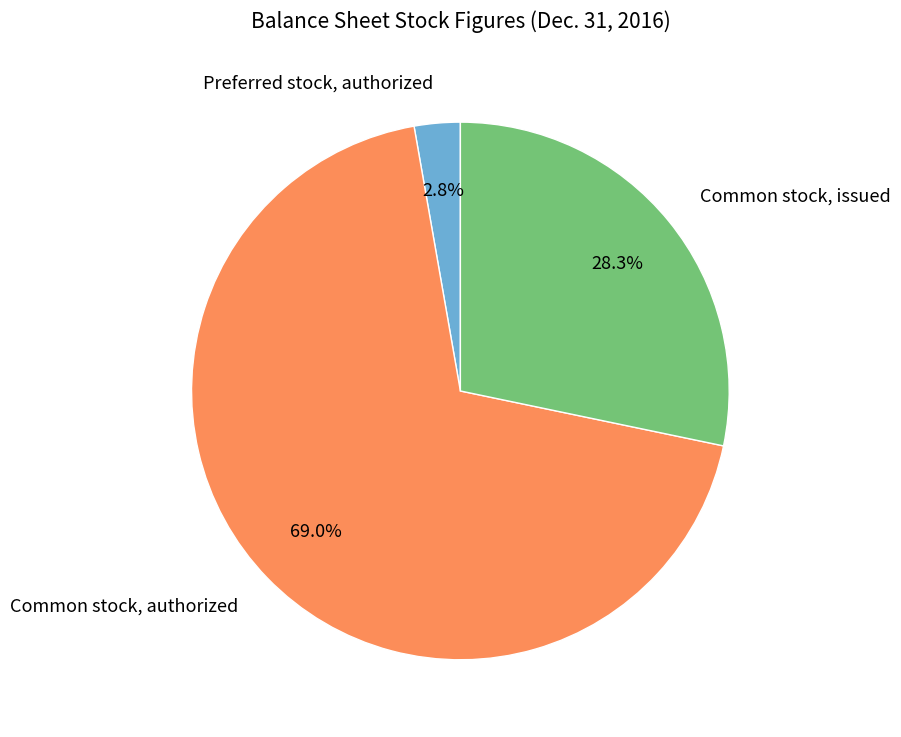

How many slices are in this pie chart?

3